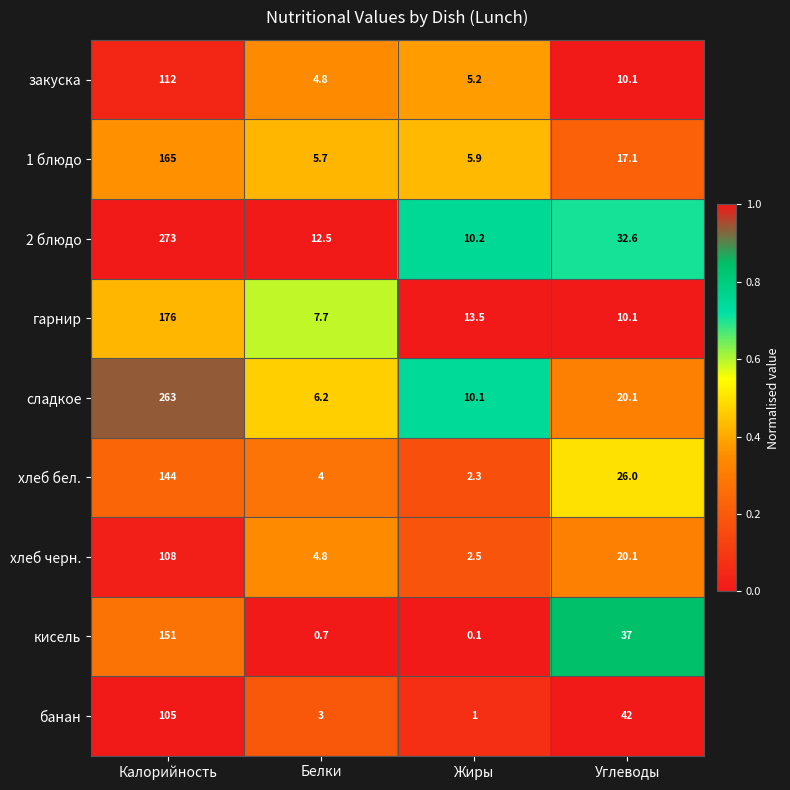

At which category is the sum across all series the highest?

Калорийность